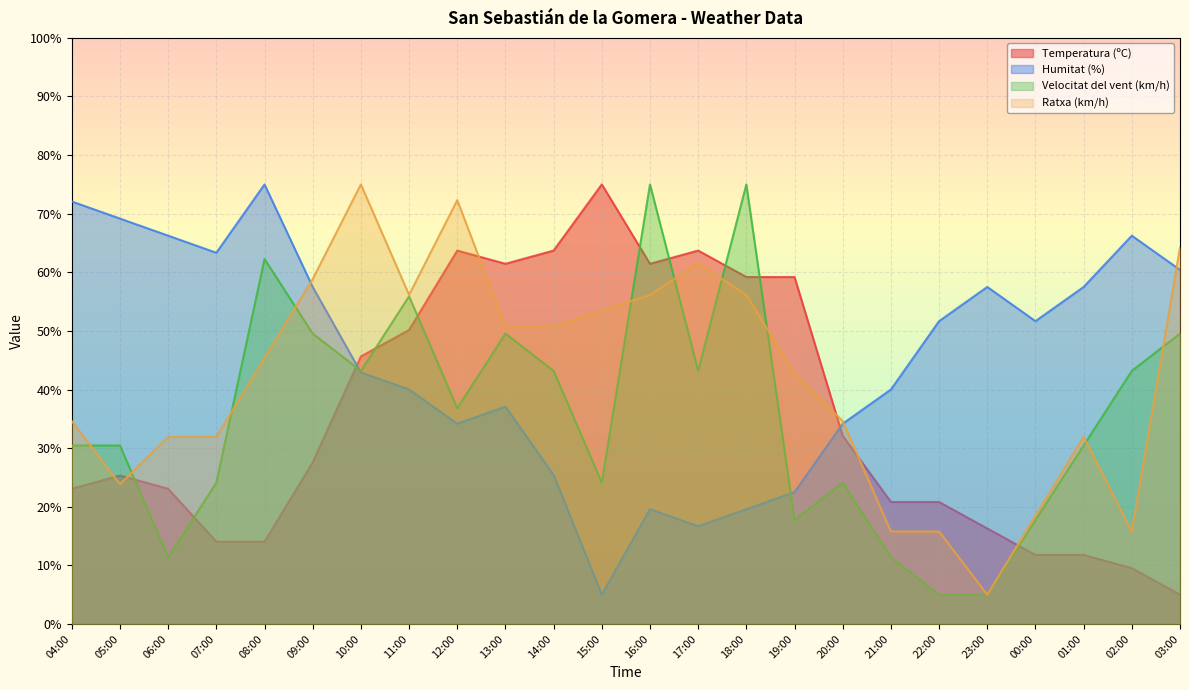

At which label does Humitat (%) reach its minimum?

15:00